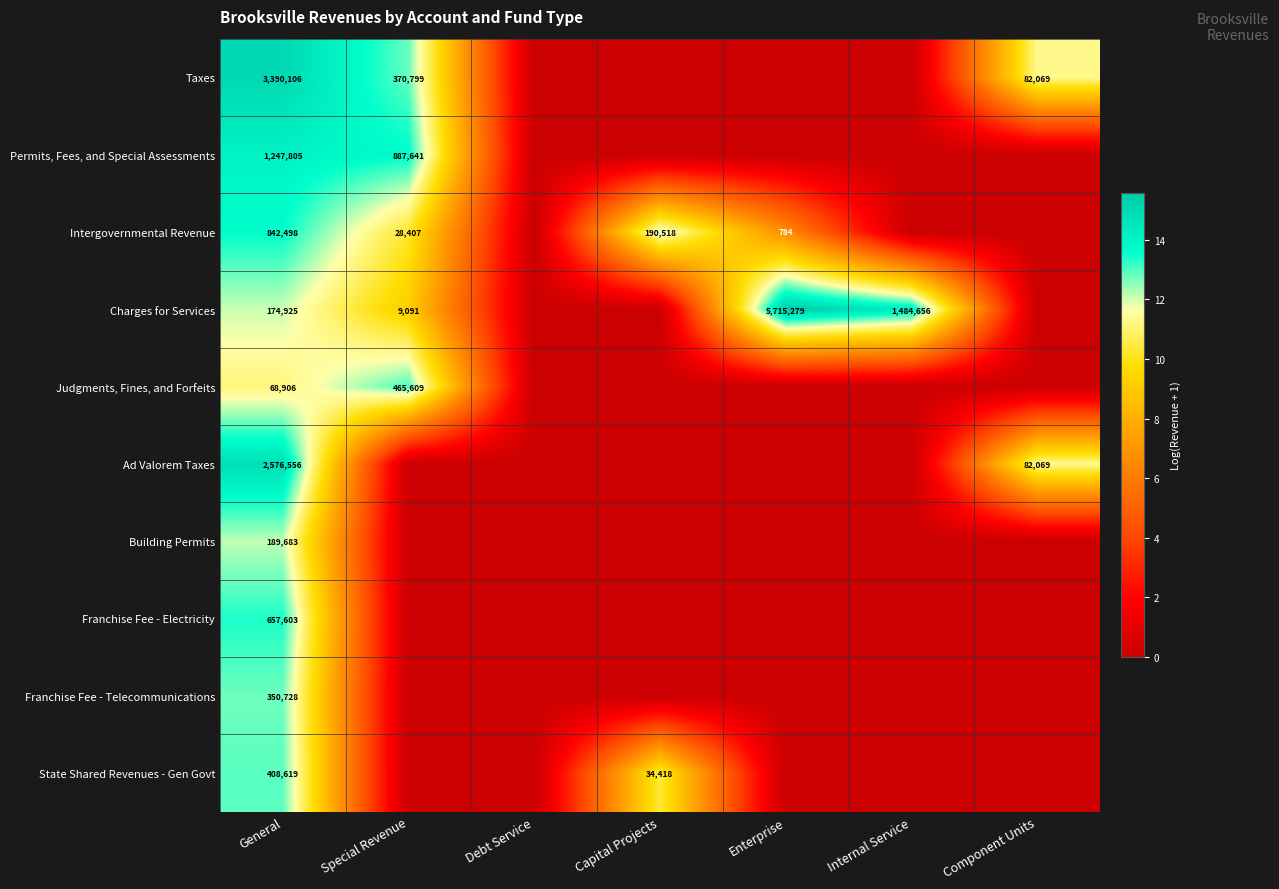

At General, list the series in order from largest to smallest.

Taxes, Ad Valorem Taxes, Permits, Fees, and Special Assessments, Intergovernmental Revenue, Franchise Fee - Electricity, State Shared Revenues - Gen Govt, Franchise Fee - Telecommunications, Building Permits, Charges for Services, Judgments, Fines, and Forfeits